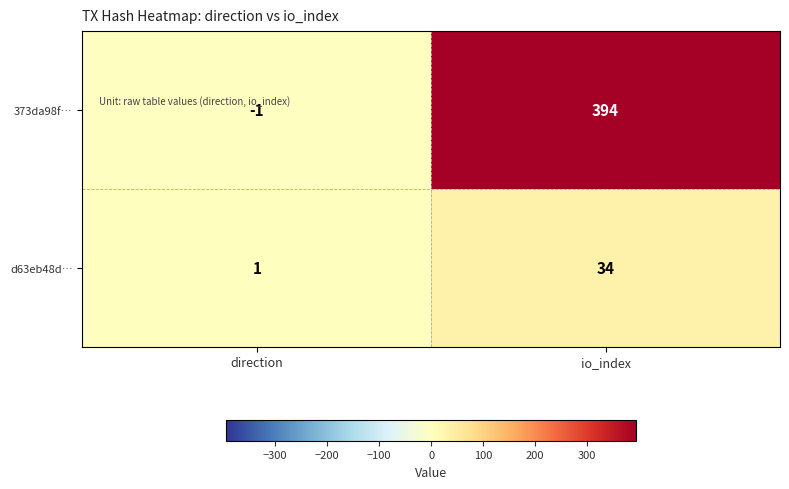

Which series changed the most between direction and io_index?

373da98f…